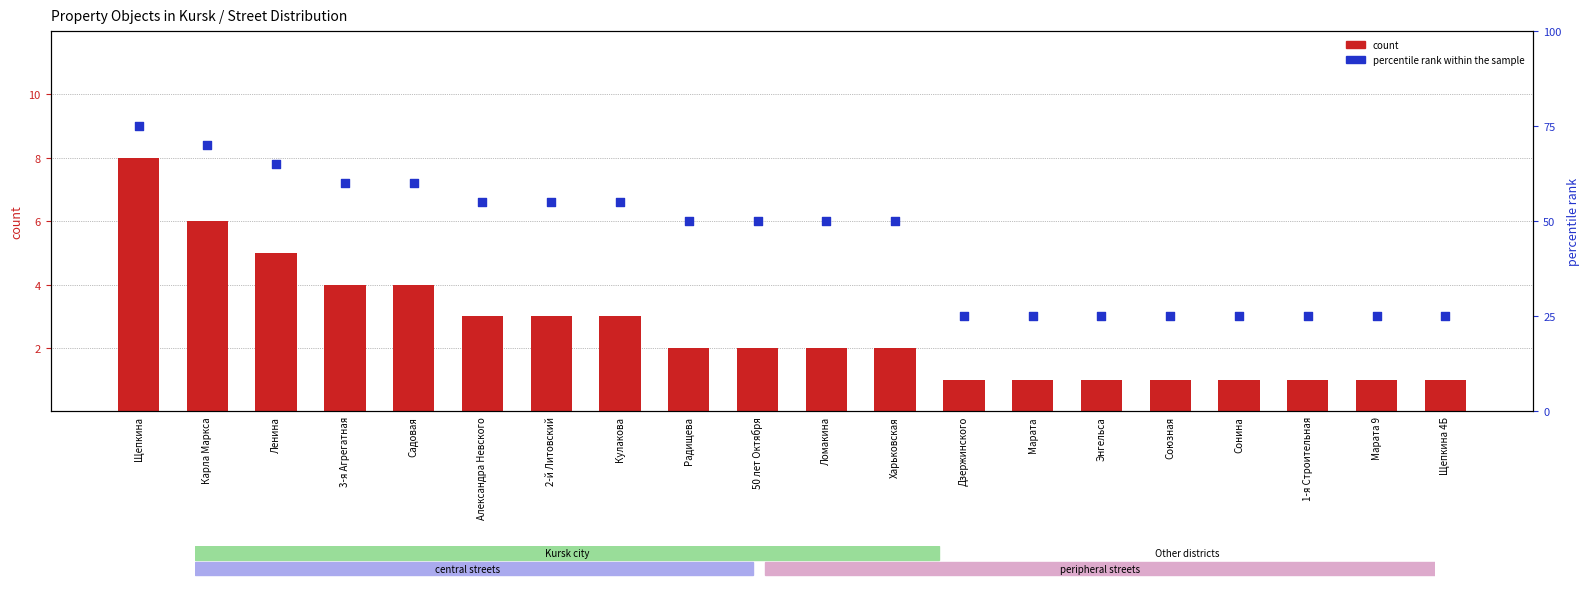

At which category is the sum across all series the highest?

Щепкина